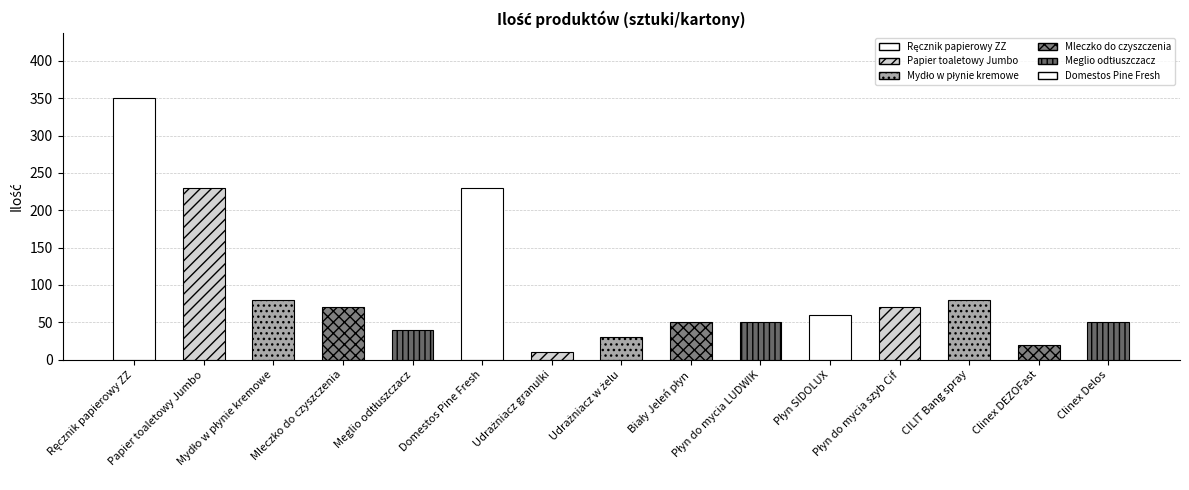

Which has a higher value, Płyn do mycia szyb Cif or Biały Jeleń płyn?

Płyn do mycia szyb Cif